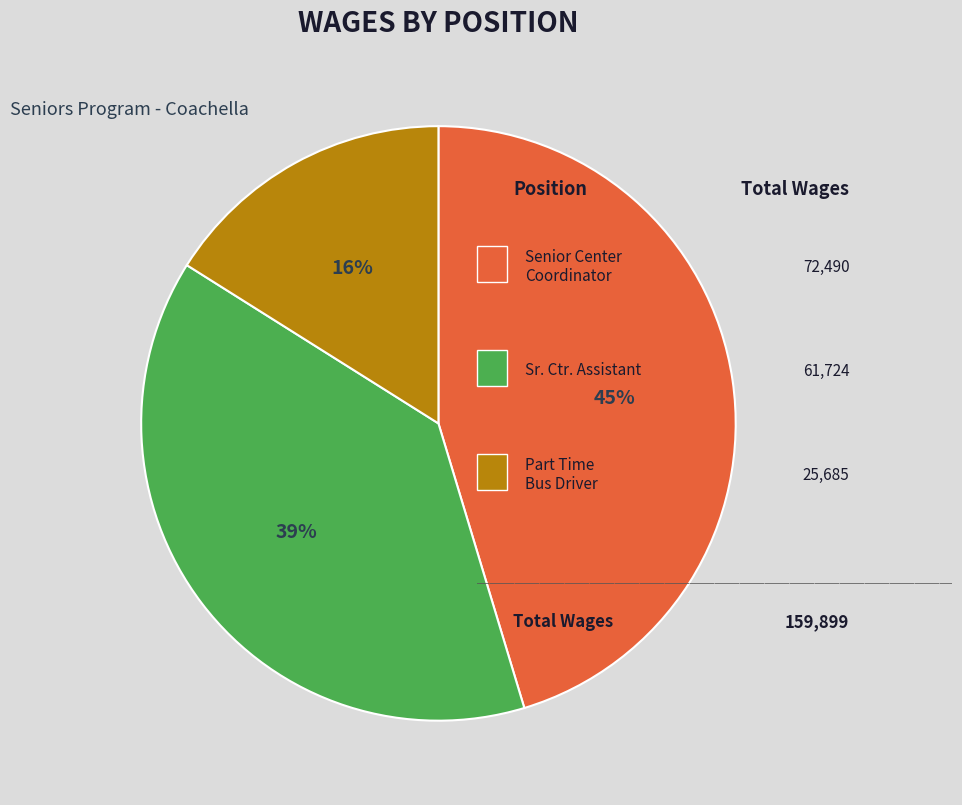

To the nearest percent, what is the average slice percentage?

33%